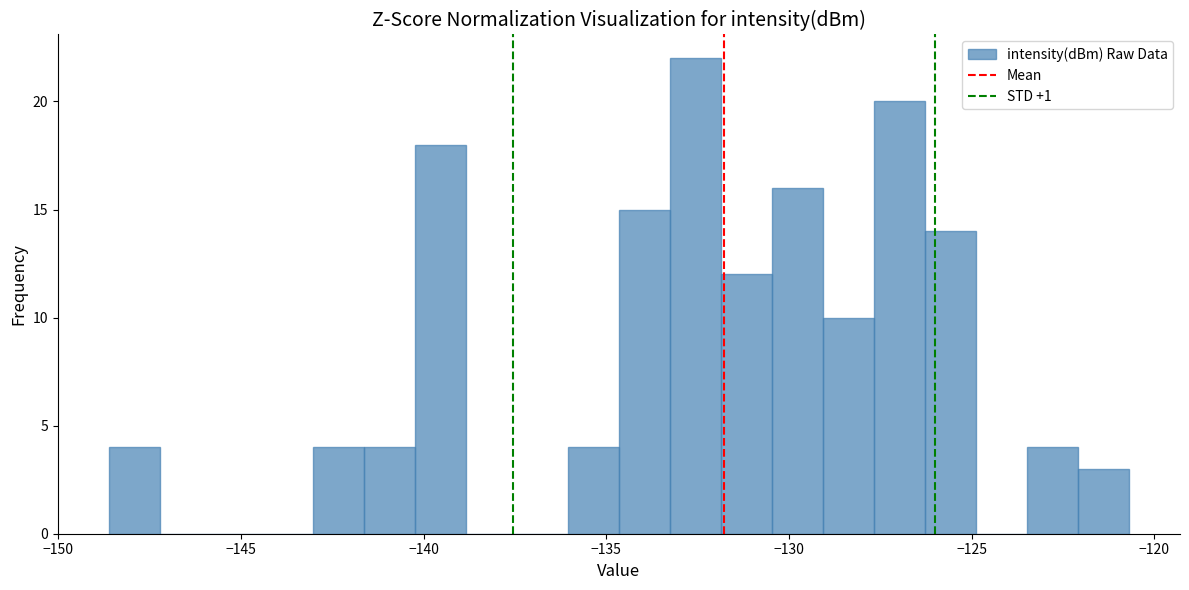

Around what value on the x-axis is the tallest bar? Give the approximate position of its centre, as read against the axis.

-132.5